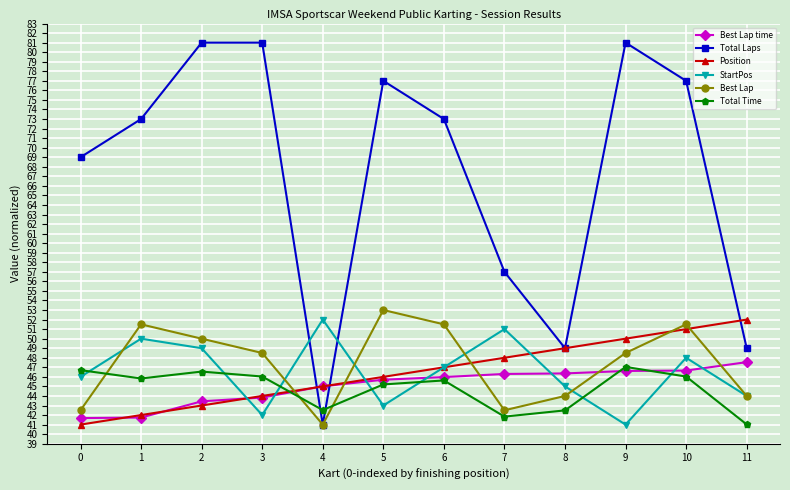

How many interior local valleys does the Total Time series have?

3